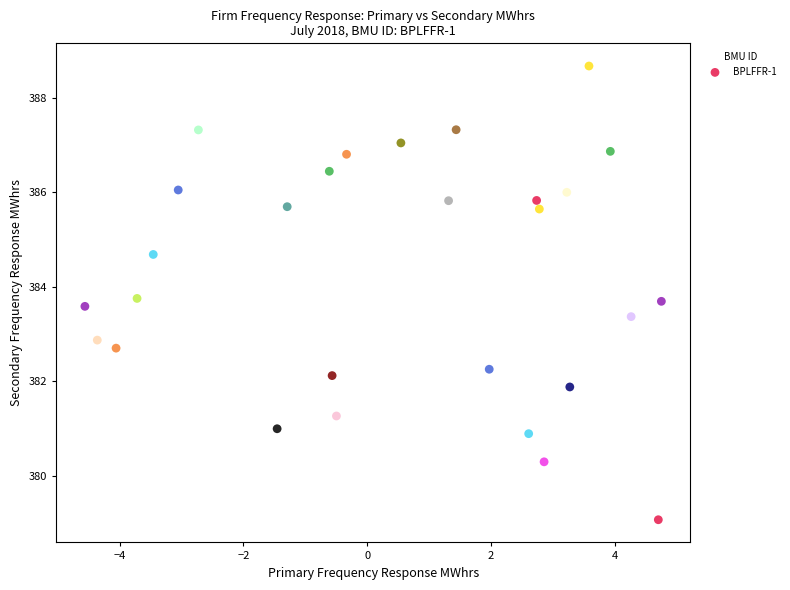

What Y value in the scatter plot is closest to 383?

382.9